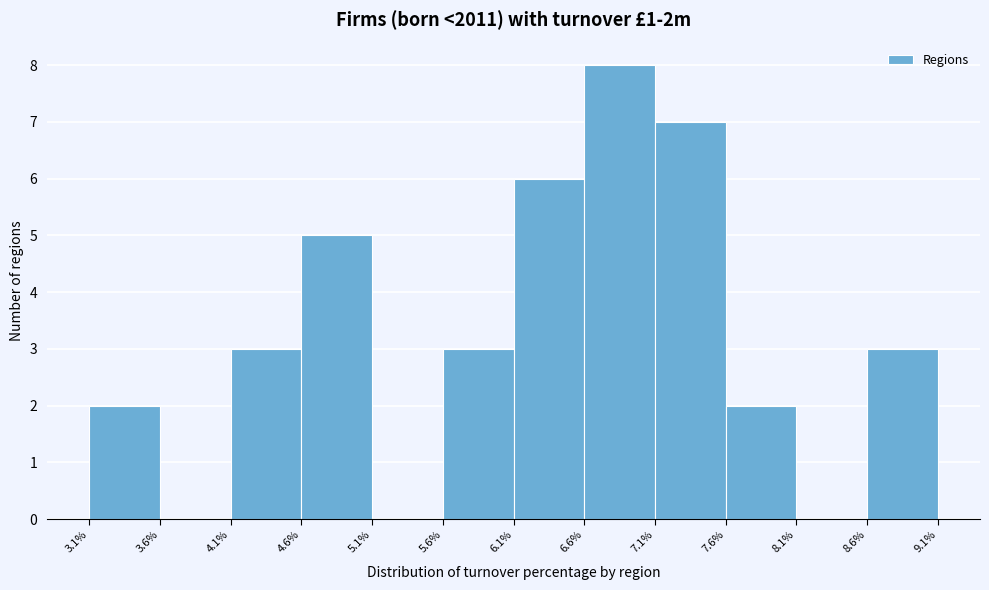

Reading left to right, transcribe this chart: for each bar, give the range it covers on the x-axis and its height. The values are not printed on the chart, so give them approximately, as read against the axis.

3.1% to 3.6%: 2
3.6% to 4.1%: 0
4.1% to 4.6%: 3
4.6% to 5.1%: 5
5.1% to 5.6%: 0
5.6% to 6.1%: 3
6.1% to 6.6%: 6
6.6% to 7.1%: 8
7.1% to 7.6%: 7
7.6% to 8.1%: 2
8.1% to 8.6%: 0
8.6% to 9.1%: 3